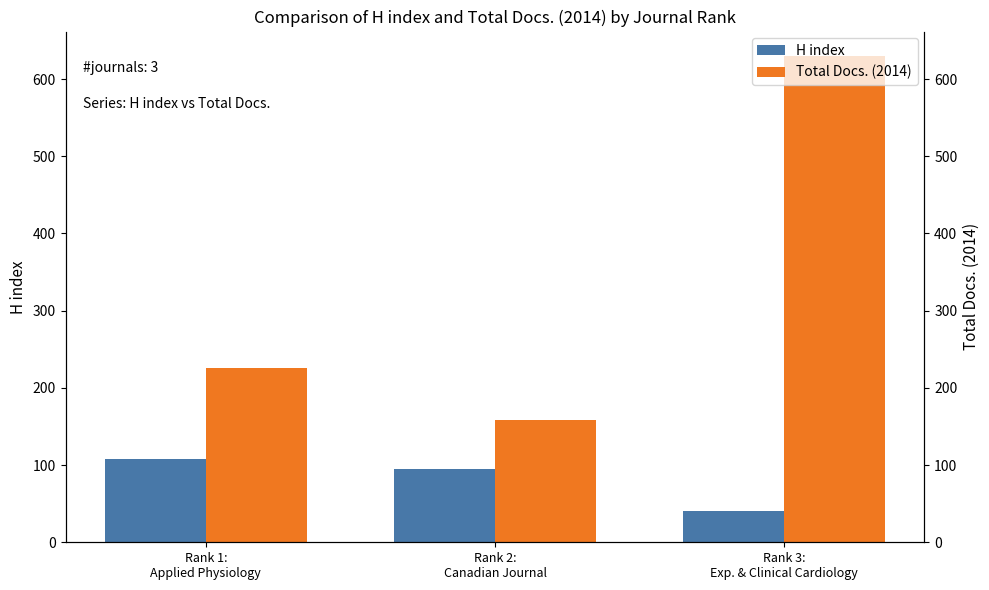

What is the difference between the maximum and minimum values in the Total Docs. (2014) series?

471